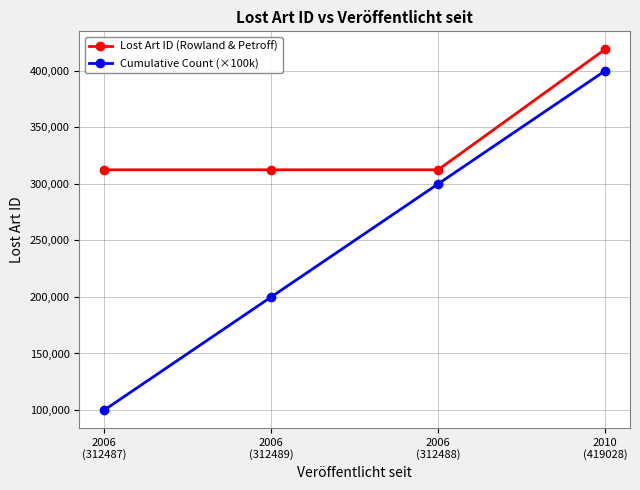

What are all the series names shown in the legend?

Lost Art ID (Rowland & Petroff), Cumulative Count (×100k)